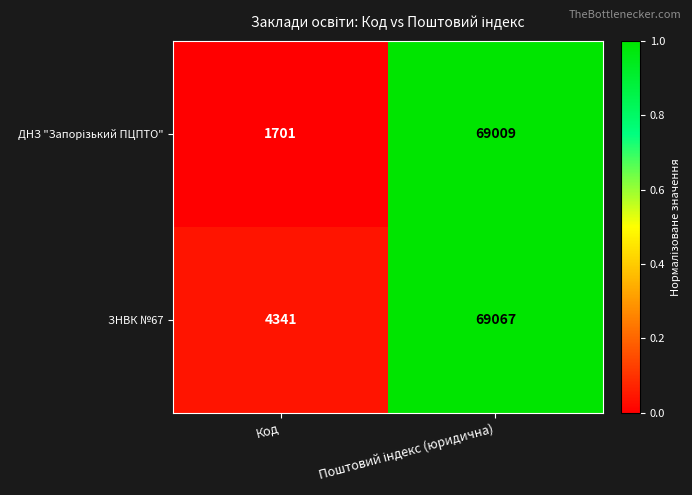

What is the spread (max minus min) of values at Код?

2640